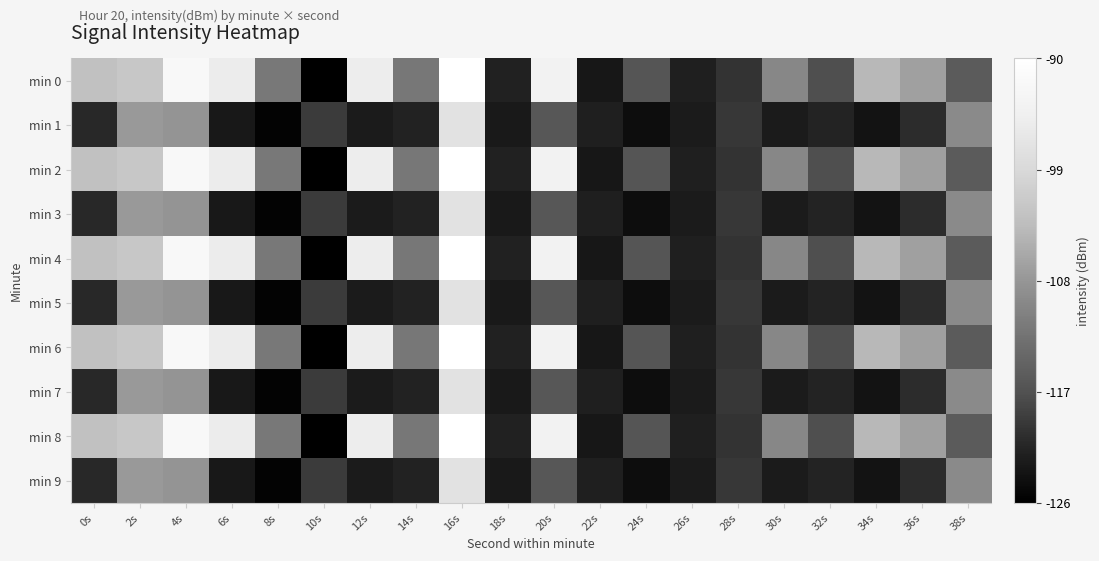

What is the spread (max minus min) of values at 2s?

5.7